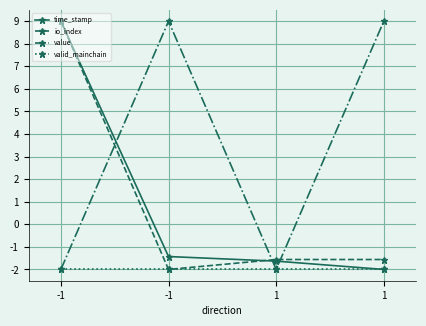

True or false: valid_mainchain and value intersect in this chart.

False